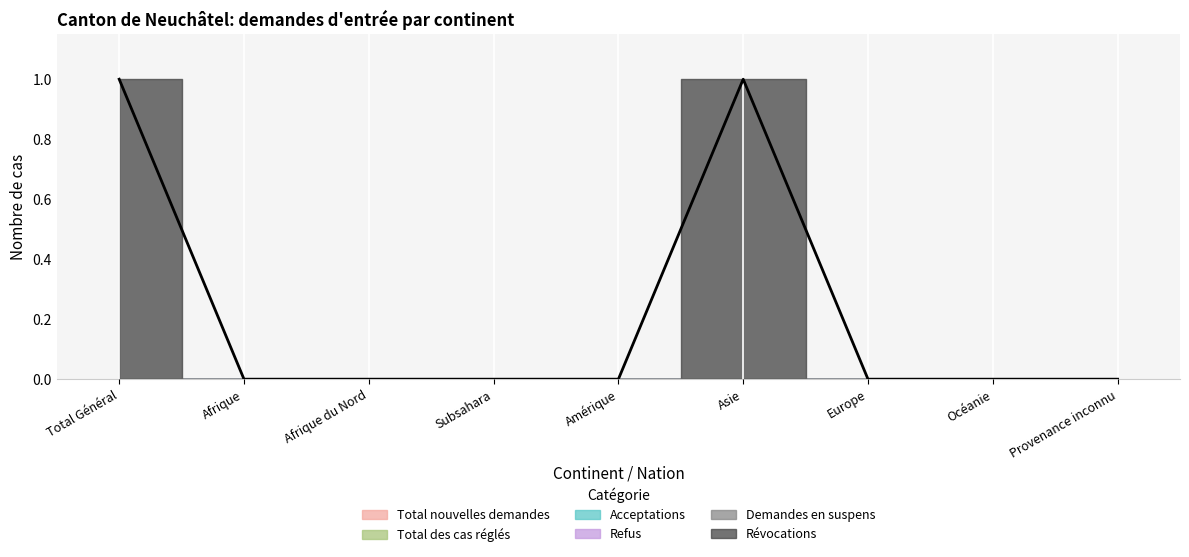

What position from the right is Océanie?

2